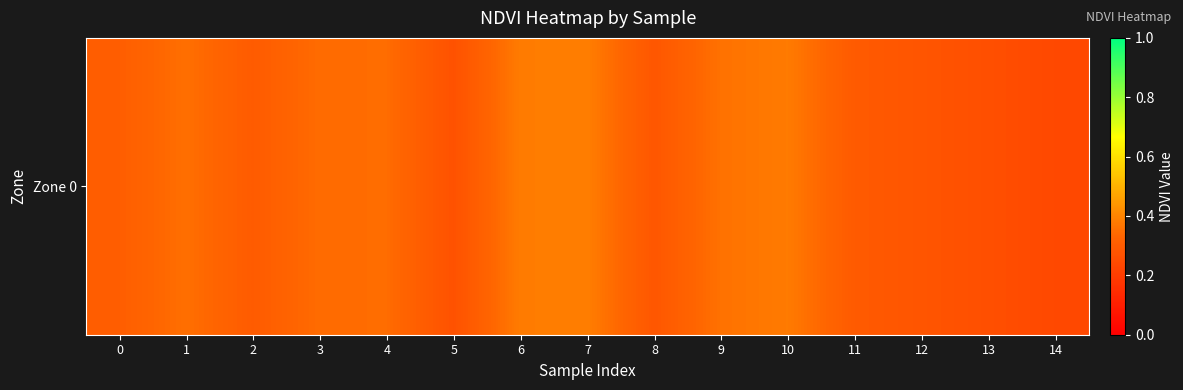

The value at 13 is 0.1. True or false?

False